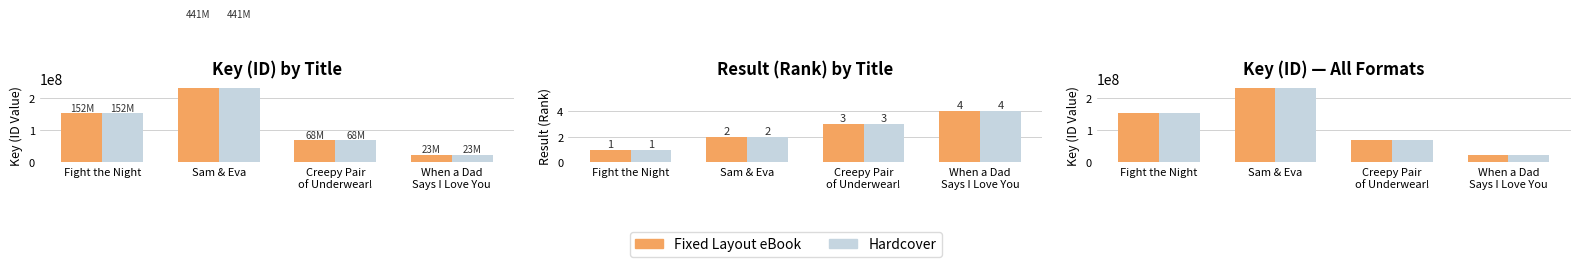

Reading right to left, extract all data points from this chart.

Fixed Layout eBook: When a Dad
Says I Love You=23393234	Creepy Pair
of Underwear!=68272632	Sam & Eva=441652512	Fight the Night=152214404
Hardcover: When a Dad
Says I Love You=23393234	Creepy Pair
of Underwear!=68272632	Sam & Eva=441652512	Fight the Night=152214404